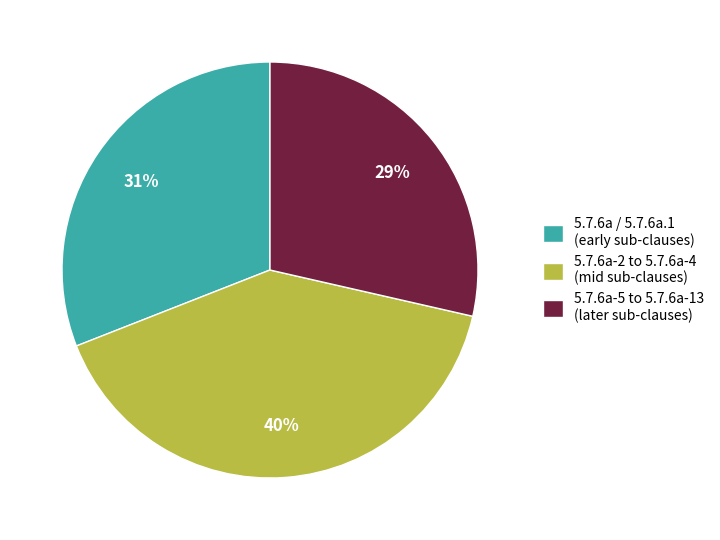

Count the number of slices in the pie.

3